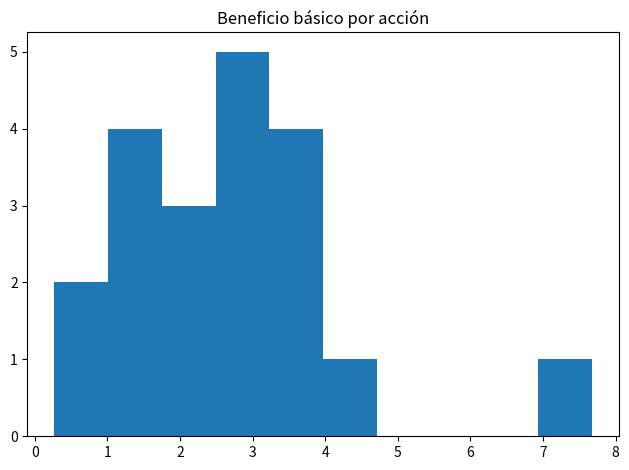

Which range on the x-axis has the tallest bar?

2.49 to 3.23